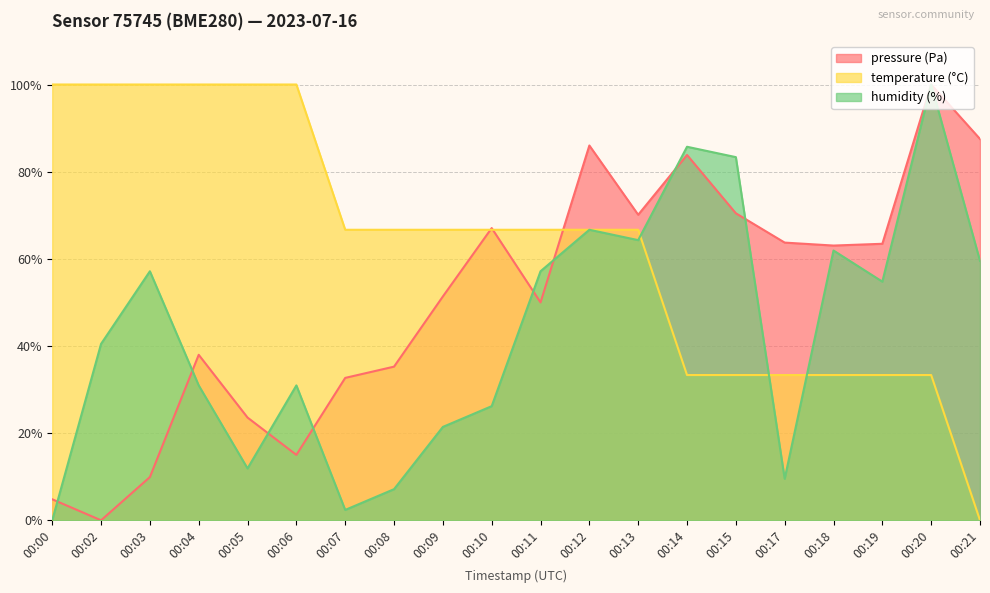

What is the total value across all series at 00:17?

106.6